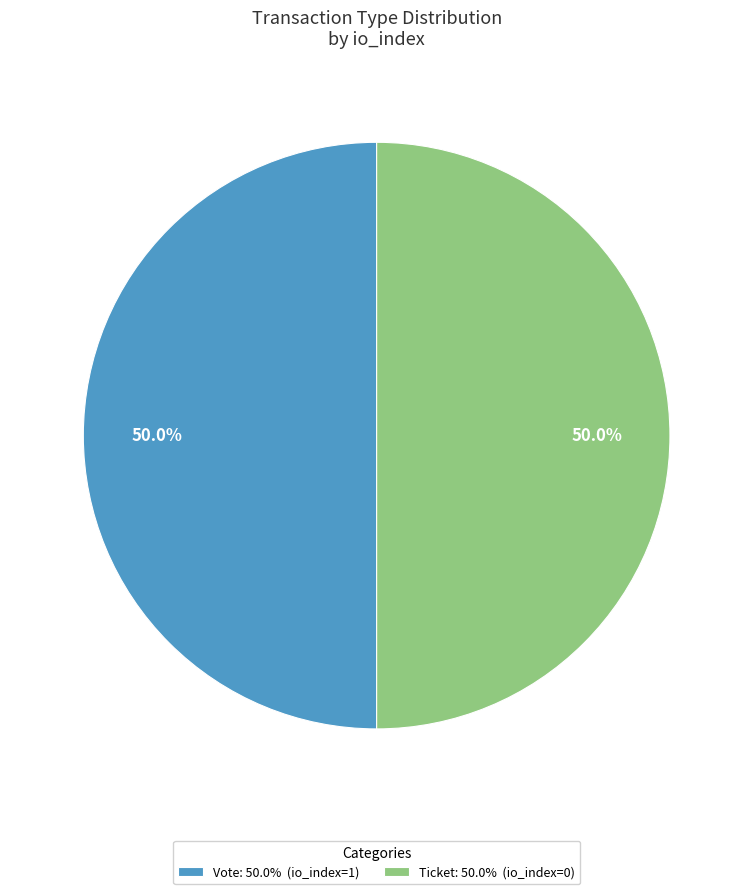

What is the ratio of the value at Vote: 50.0% (io_index=1) to the value at Ticket: 50.0% (io_index=0)?

1.0